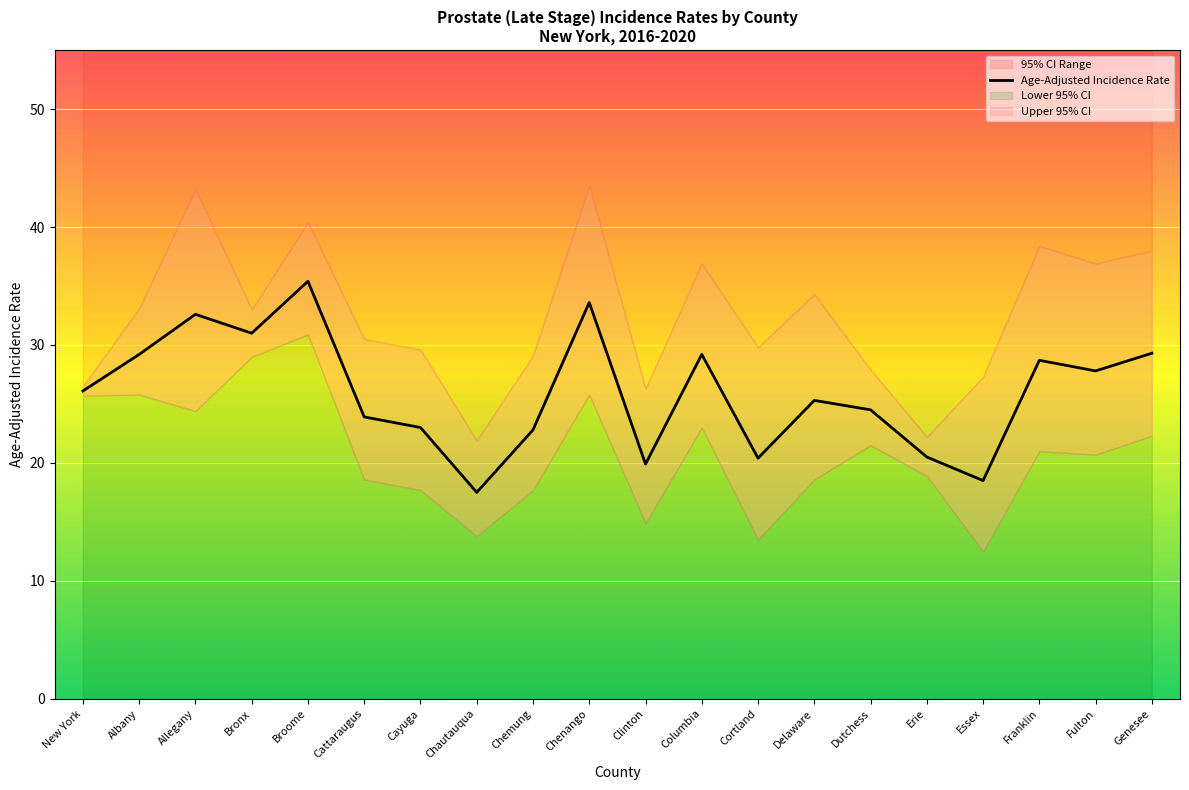

What is the change in value from New York to Genesee?

+3.2